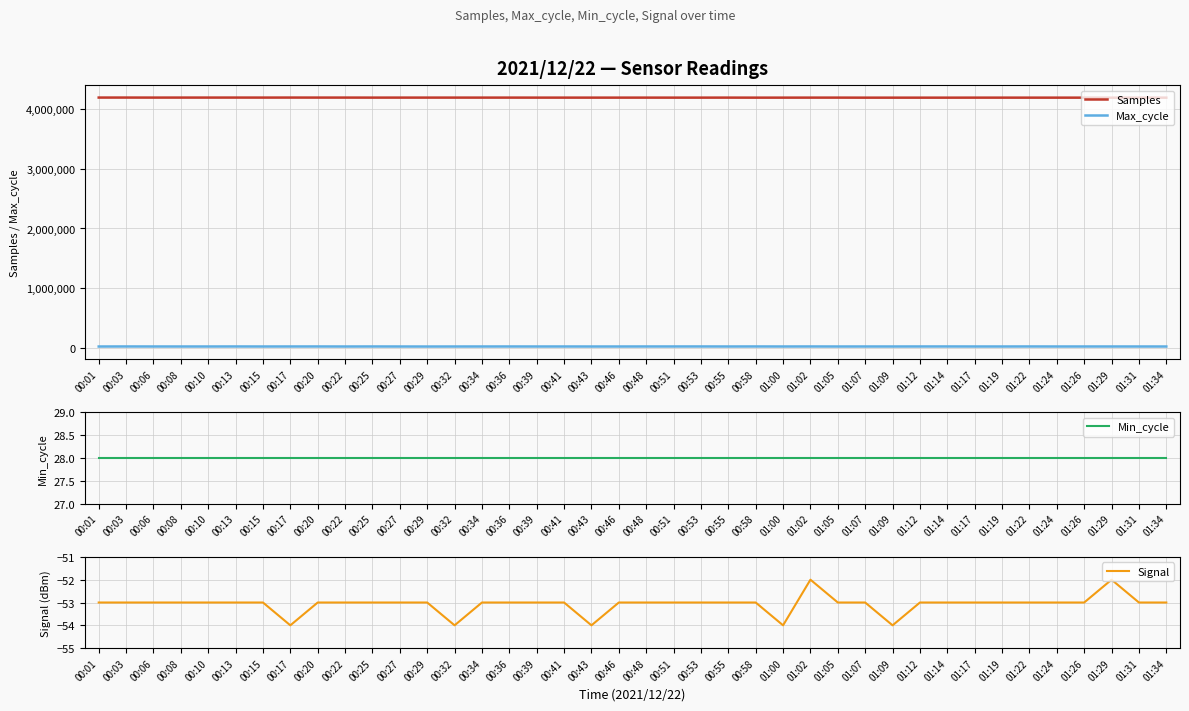

Between 00:17 and 01:14, which series saw the biggest shift?

Samples